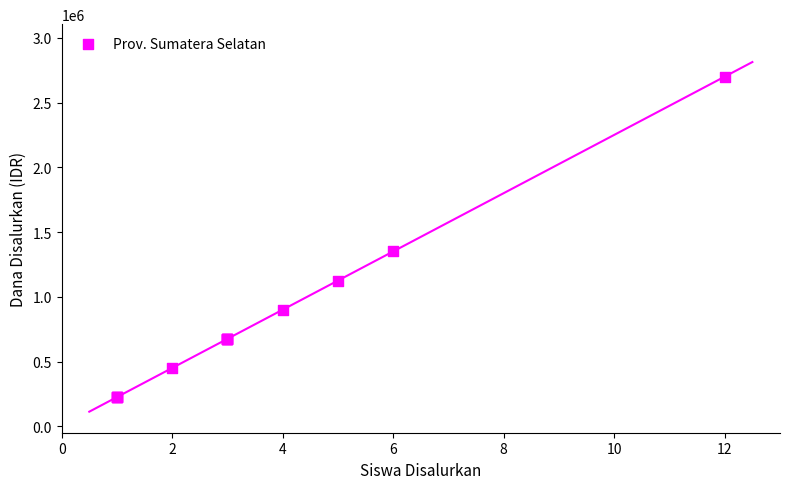

What Y value in the scatter plot is closest to 1462500?

1350000